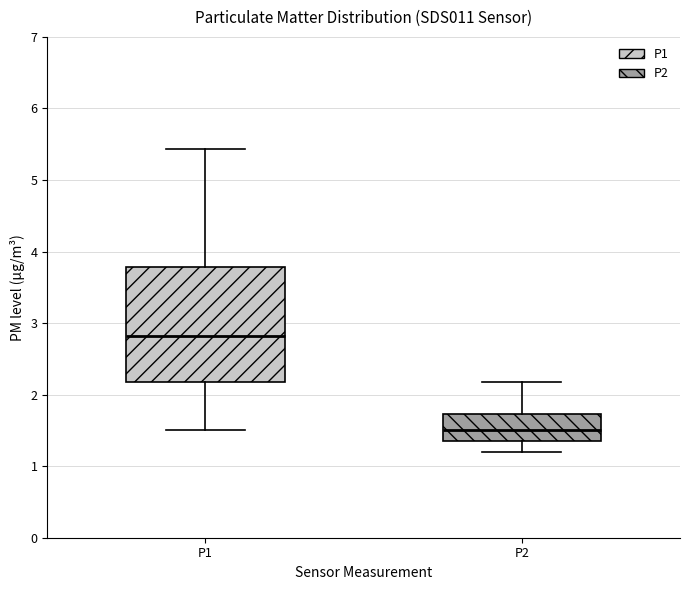

Reading left to right, read every box against the y-axis: the position of its median line, the range the box covers, and the ends of its whiskers. The values are not printed on the chart, so give them approximately, as read against the axis.

P1: median 2.8, box 2.2 to 3.8, whiskers 1.5 to 5.4
P2: median 1.5, box 1.3 to 1.7, whiskers 1.2 to 2.2